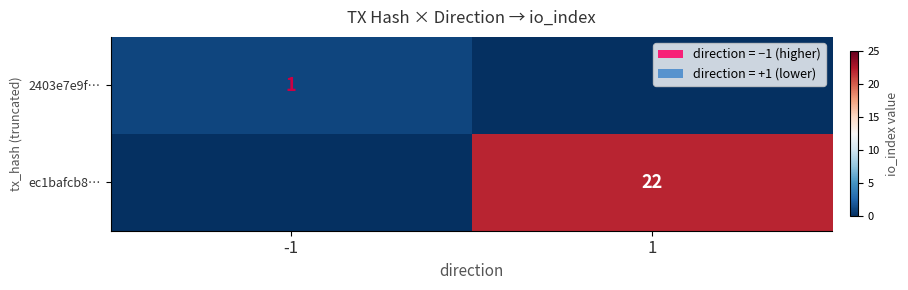

Is it true that 2403e7e9f… equals 2 at -1?

False